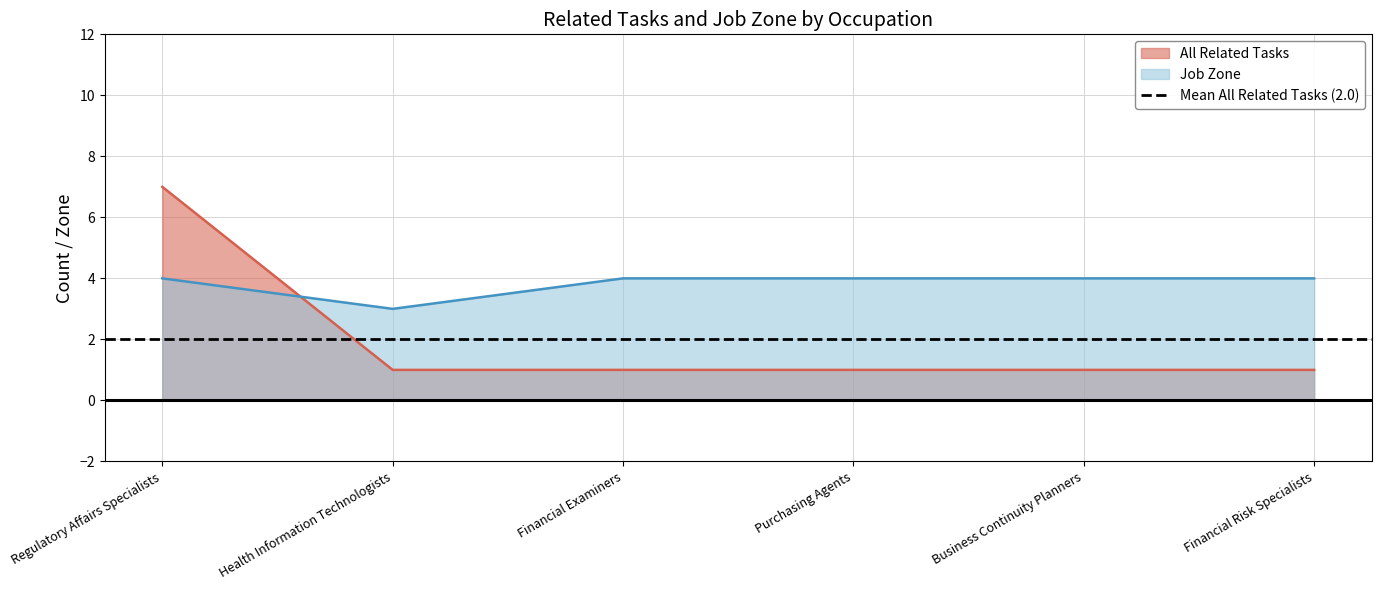

What is the spread (max minus min) of values at Regulatory Affairs Specialists?

3